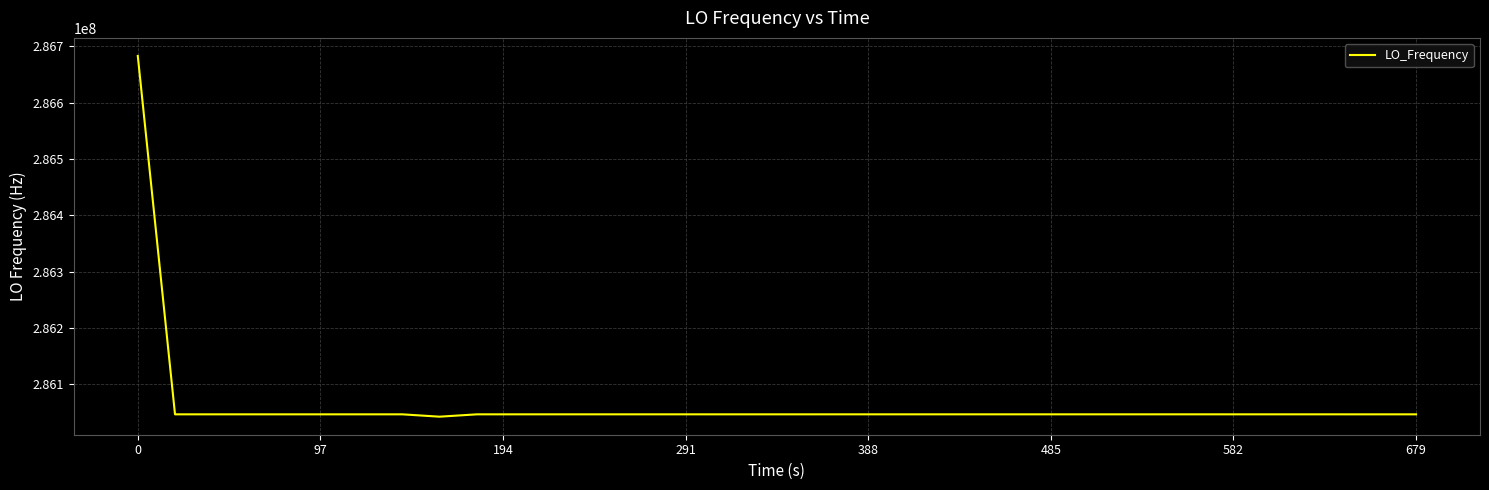

What is the greatest value displayed?

286682707.3